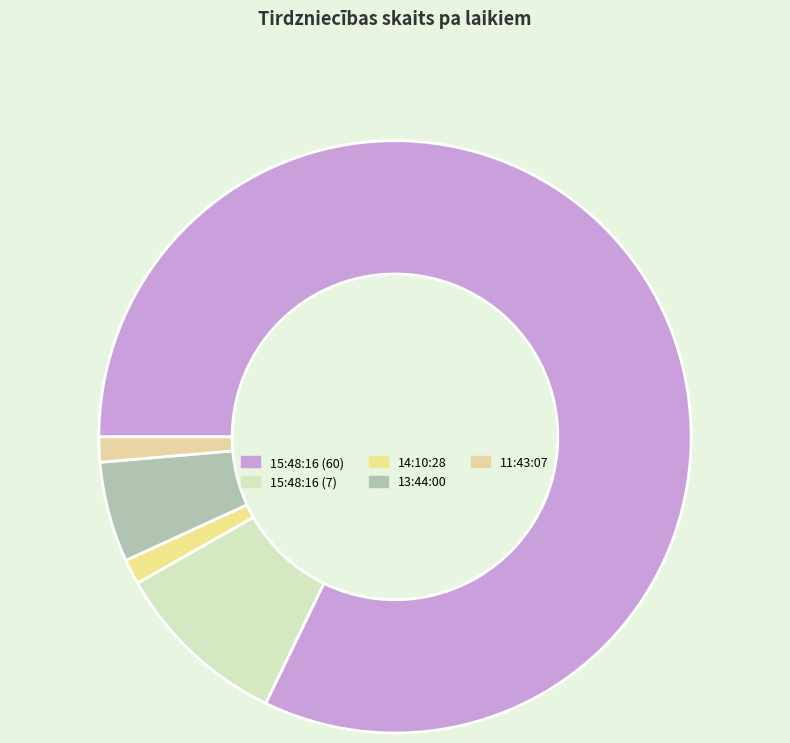

Is it true that 15:48:16 (7) is 10% of the pie?

True